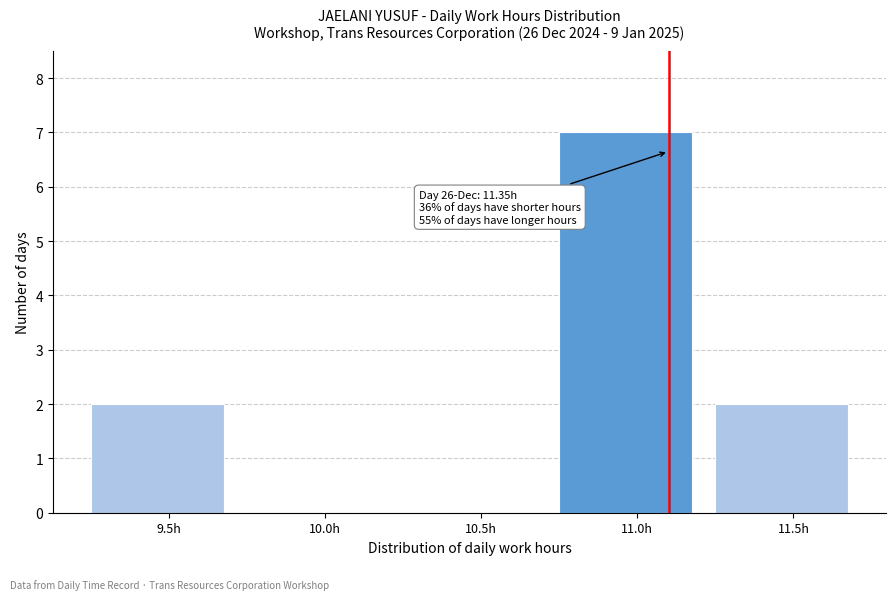

Reading left to right, what are all the values shown in this chart?

9.5h=2	10.0h=0	10.5h=0	11.0h=7	11.5h=2